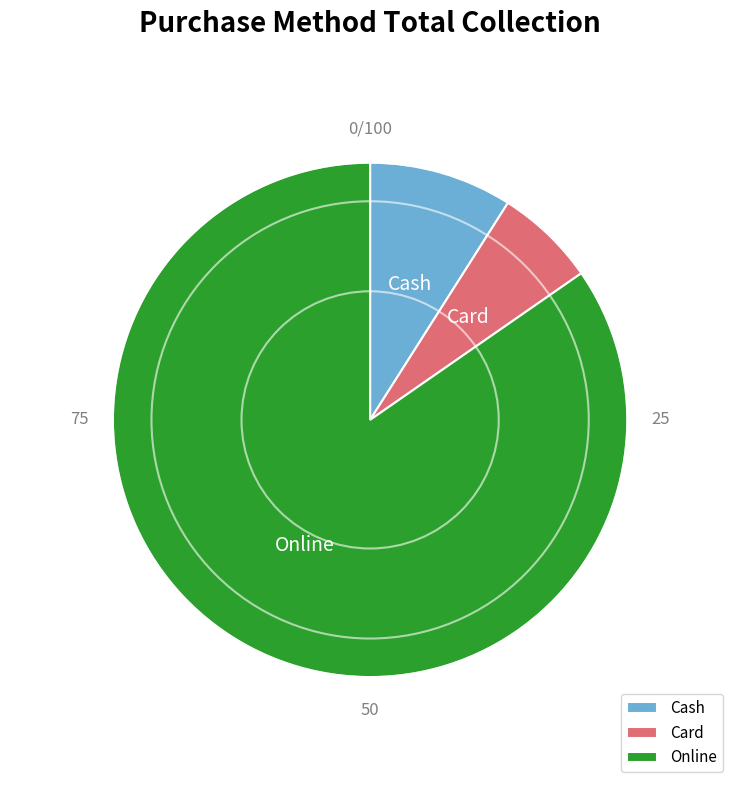

Combined, do Online and Card account for over 50%?

Yes